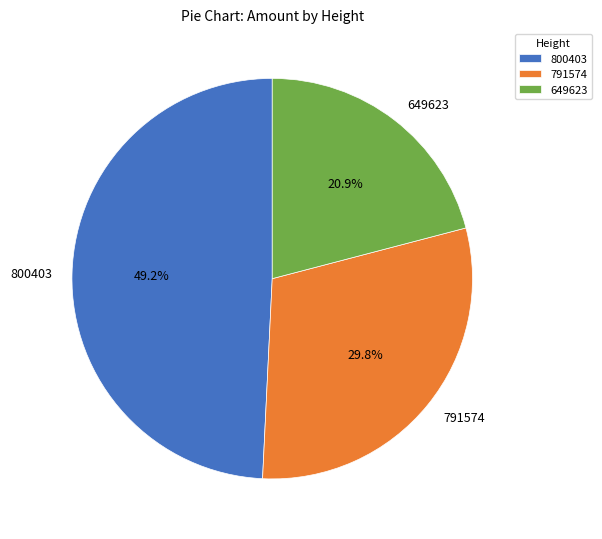

To the nearest percent, what is the difference between the largest and smallest slice percentages?

28%